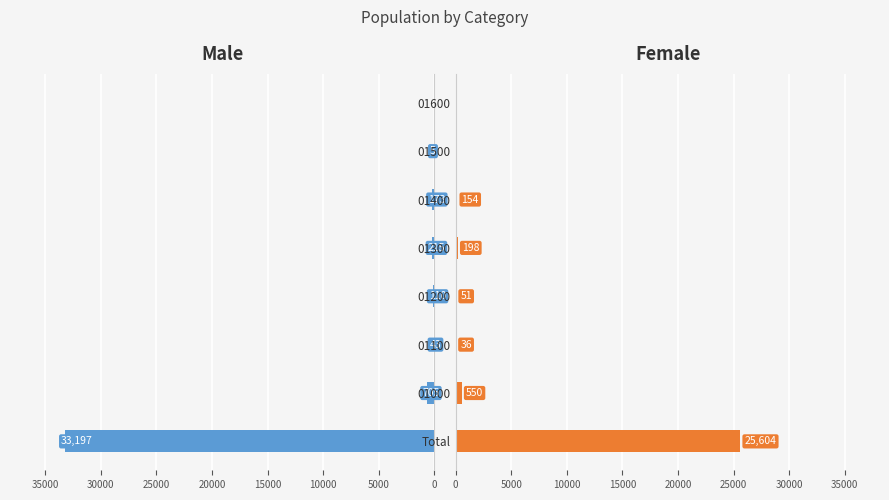

What is the average value of the Female series?

3324